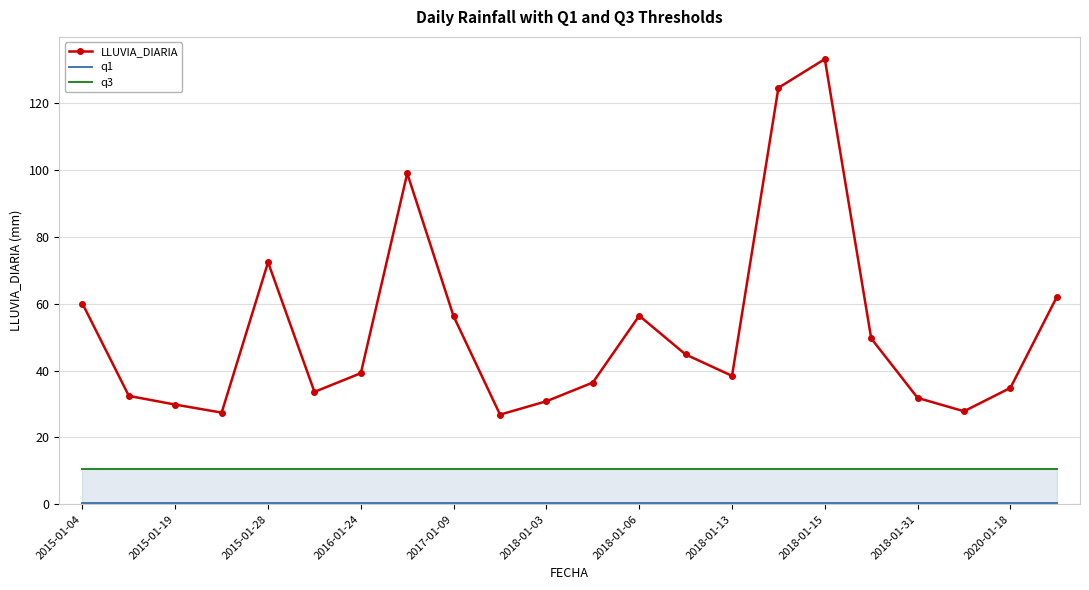

The value of LLUVIA_DIARIA at 2018-01-06 is 56.4. True or false?

True